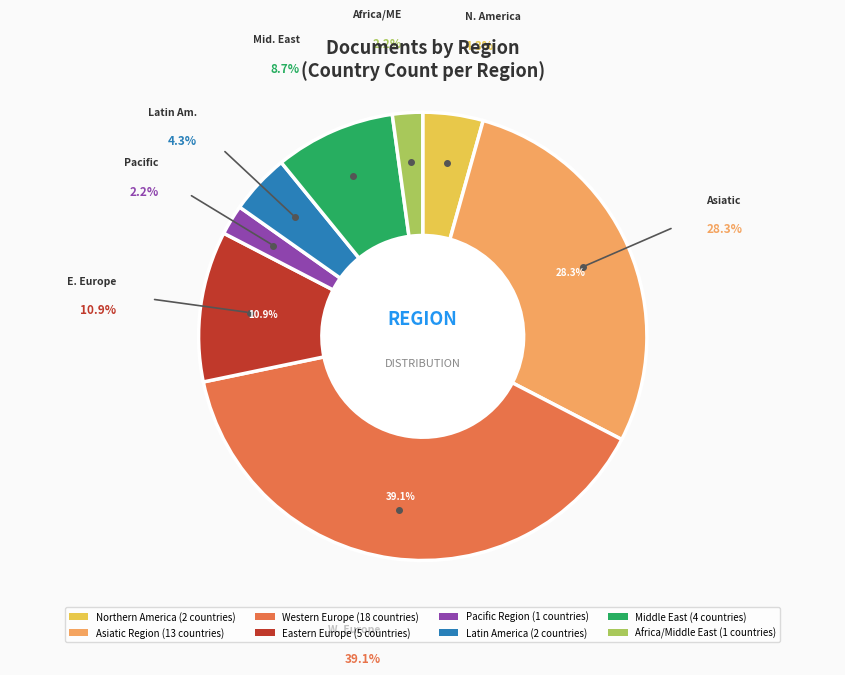

What percentage is the Latin America slice, to the nearest percent?

4%